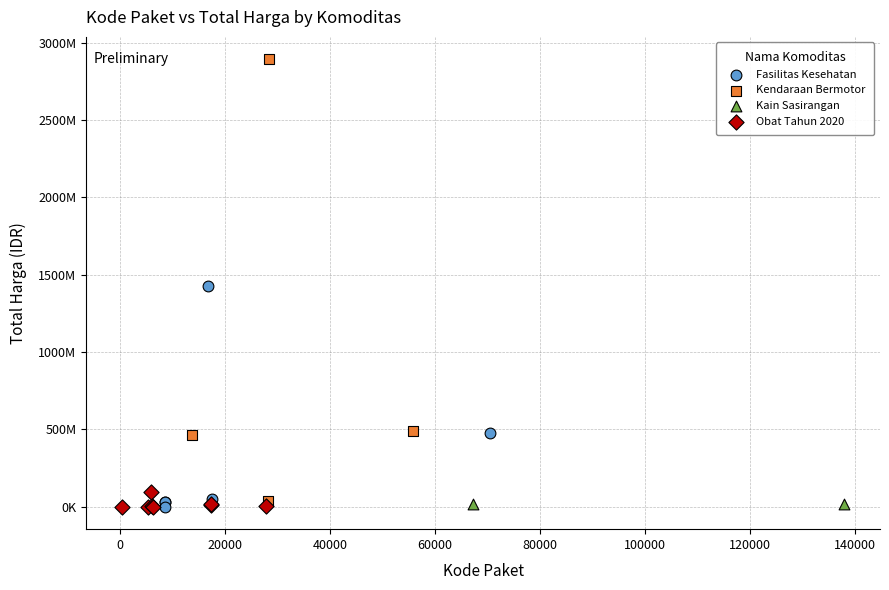

What are all the series names shown in the legend?

Fasilitas Kesehatan, Kendaraan Bermotor, Kain Sasirangan, Obat Tahun 2020